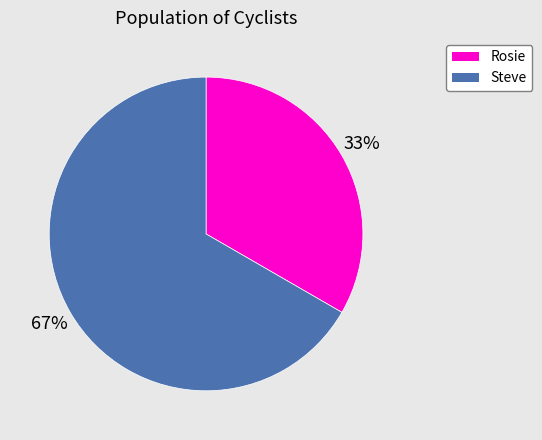

Does Steve represent more than half of the total?

Yes